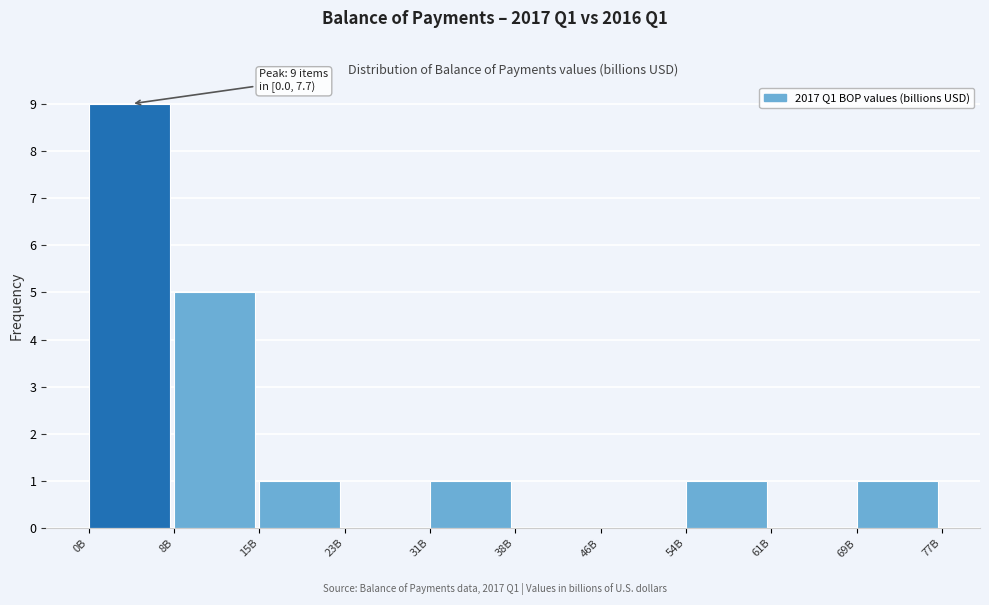

Reading left to right, extract all data points from this chart.

0B=9	8B=5	15B=1	23B=0	31B=1	38B=0	46B=0	54B=1	61B=0	69B=1